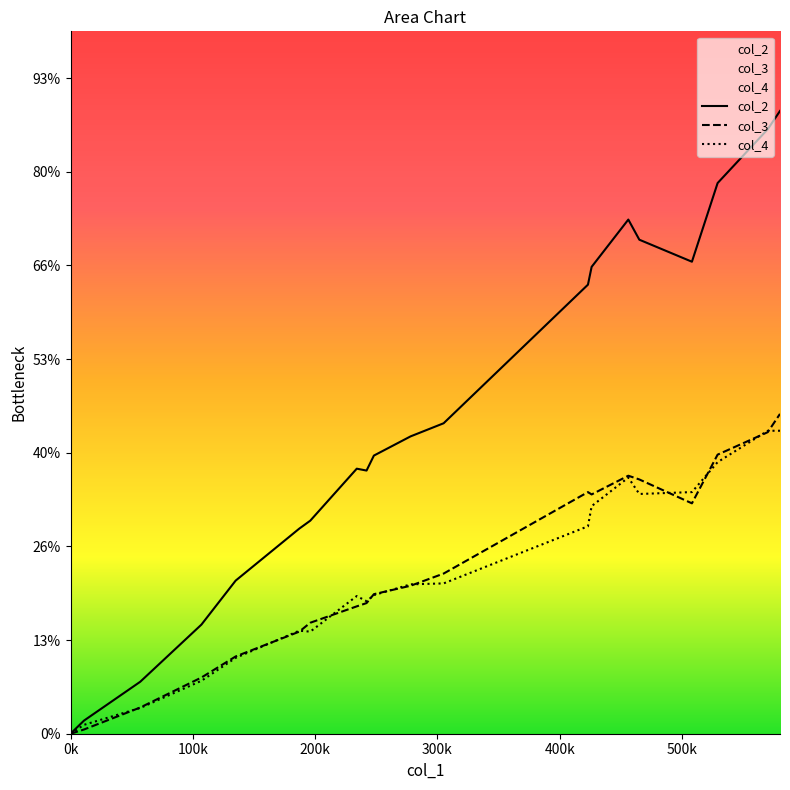

How many data points in col_3 are above 316?

9